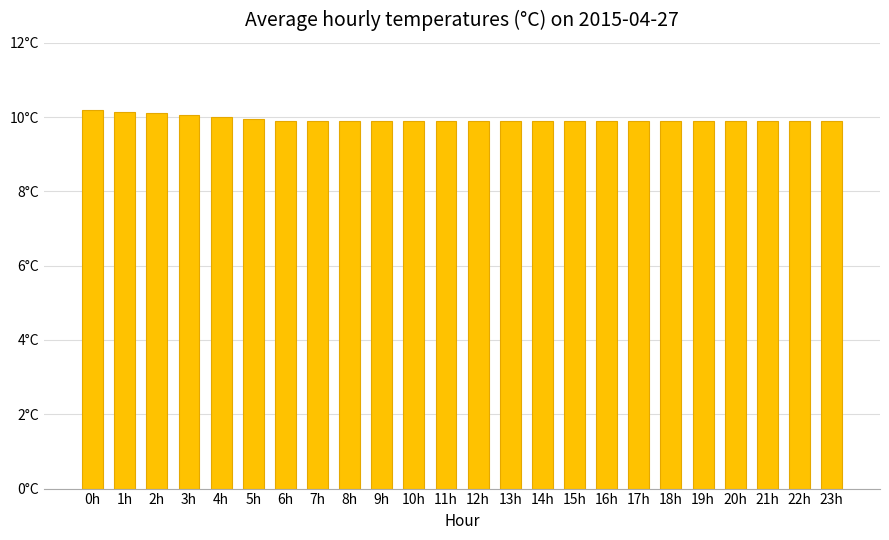

What is the greatest value displayed?

10.2